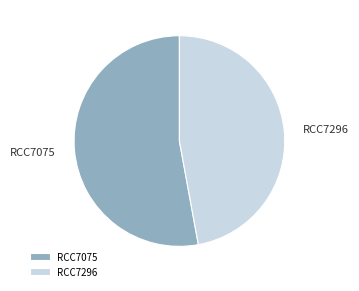

Which category has the biggest portion of the pie?

RCC7075